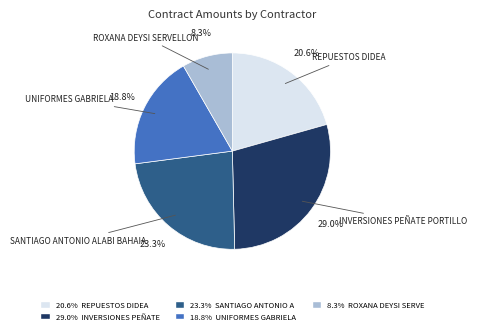

Does any single category account for the majority?

No